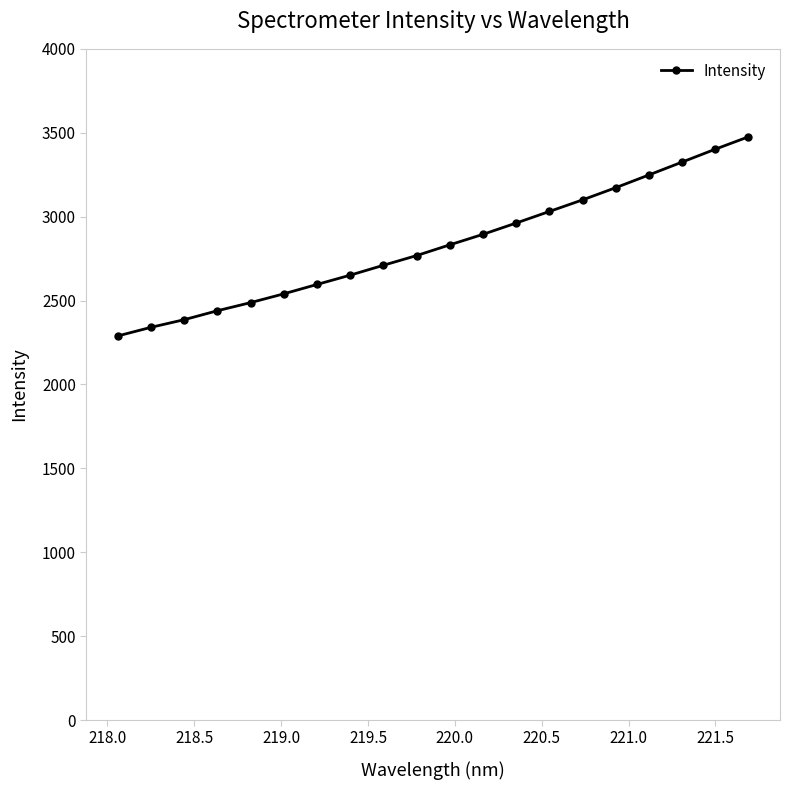

What is the value of the 1st point from the left?

2289.0